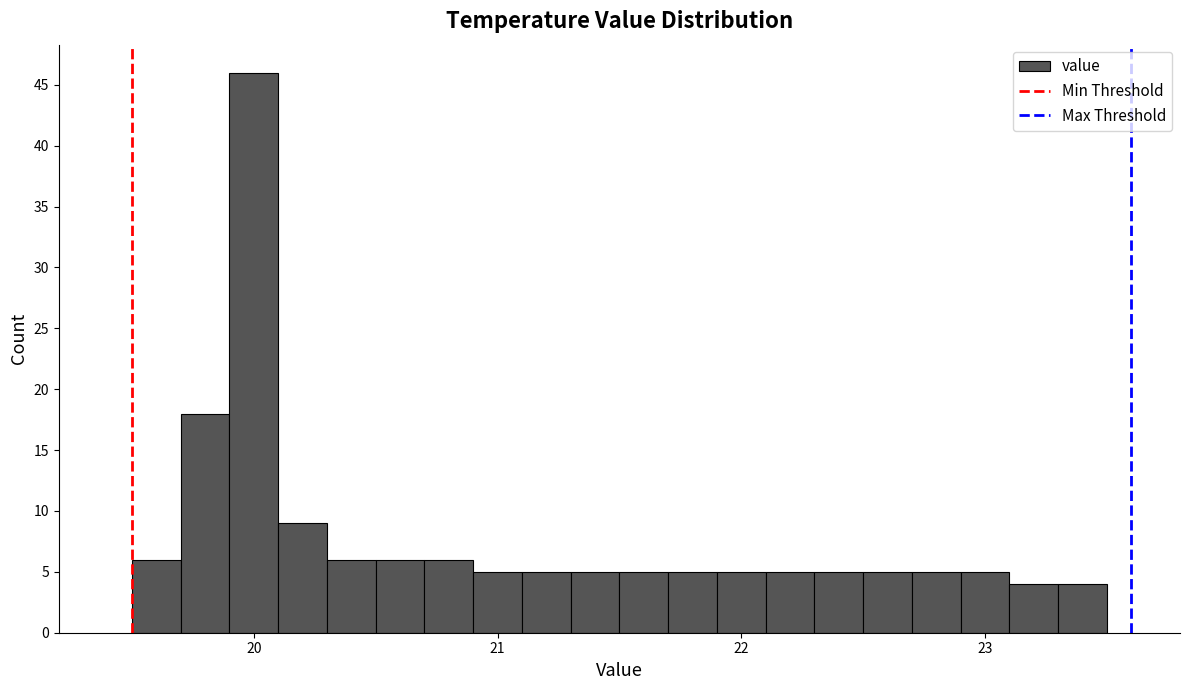

Read against the x-axis, roughly where is the centre of the tallest bar?

20.0